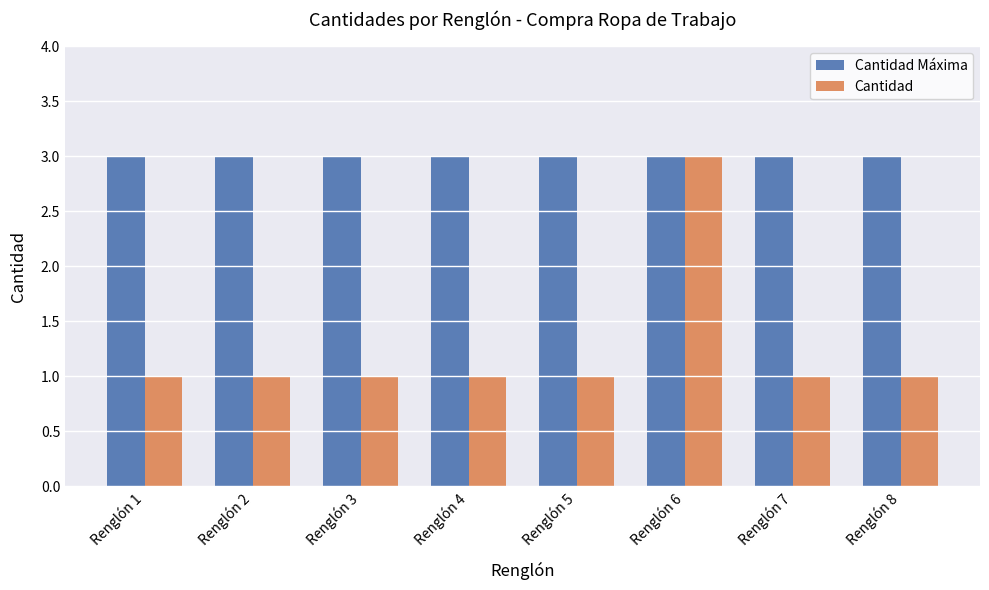

What is the approximate value of Cantidad at Renglón 8?

1